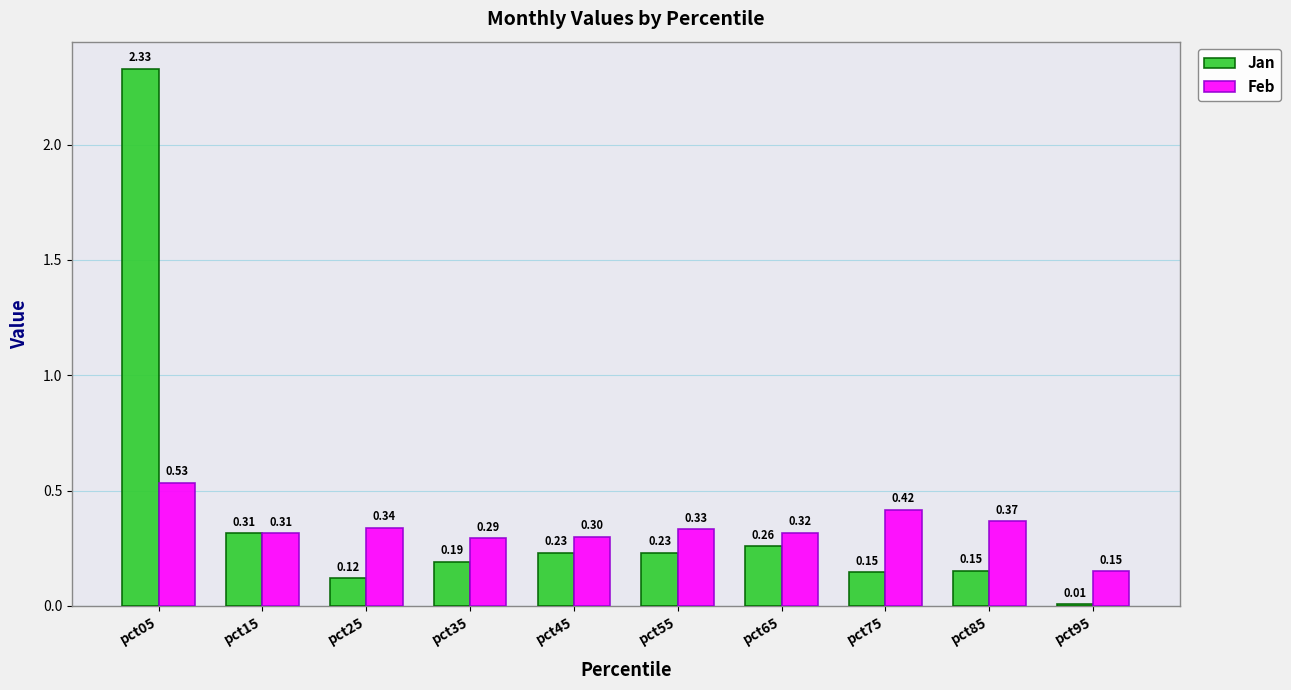

Between pct25 and pct75, which series saw the biggest shift?

Feb